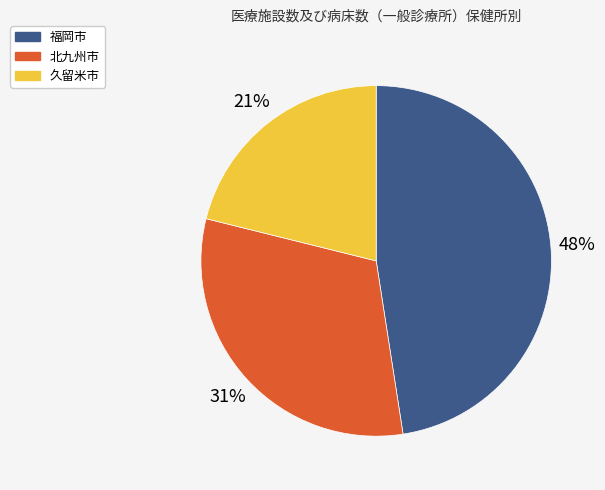

To the nearest percent, what percentage of the pie is 北九州市?

31%